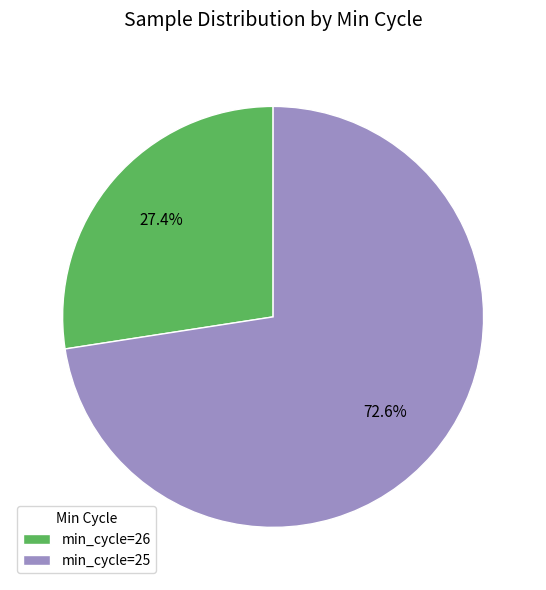

Rank the categories by value from lowest to highest.

min_cycle=26, min_cycle=25